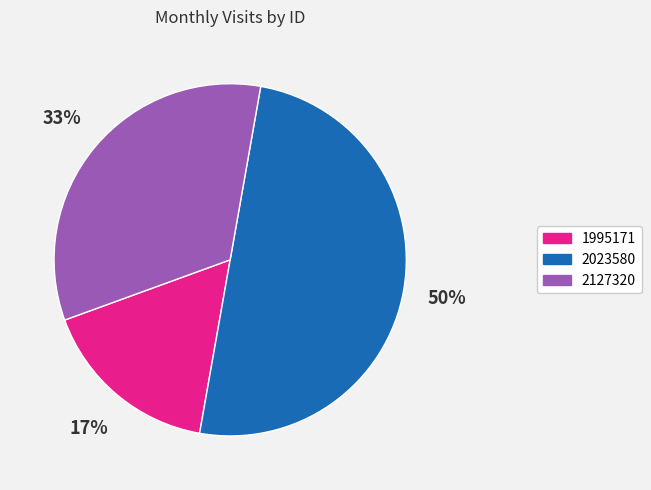

To the nearest percent, what portion does 2127320 represent?

33%